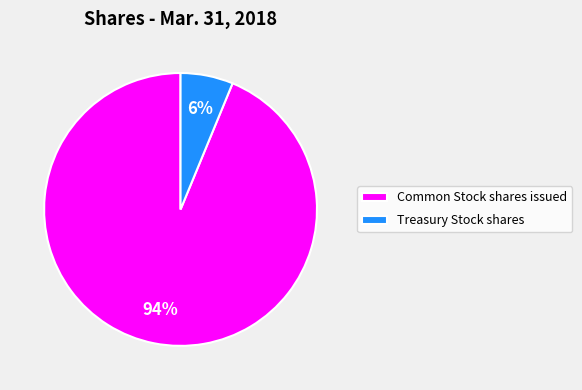

Combined, do Common Stock shares issued and Treasury Stock shares account for over 50%?

Yes